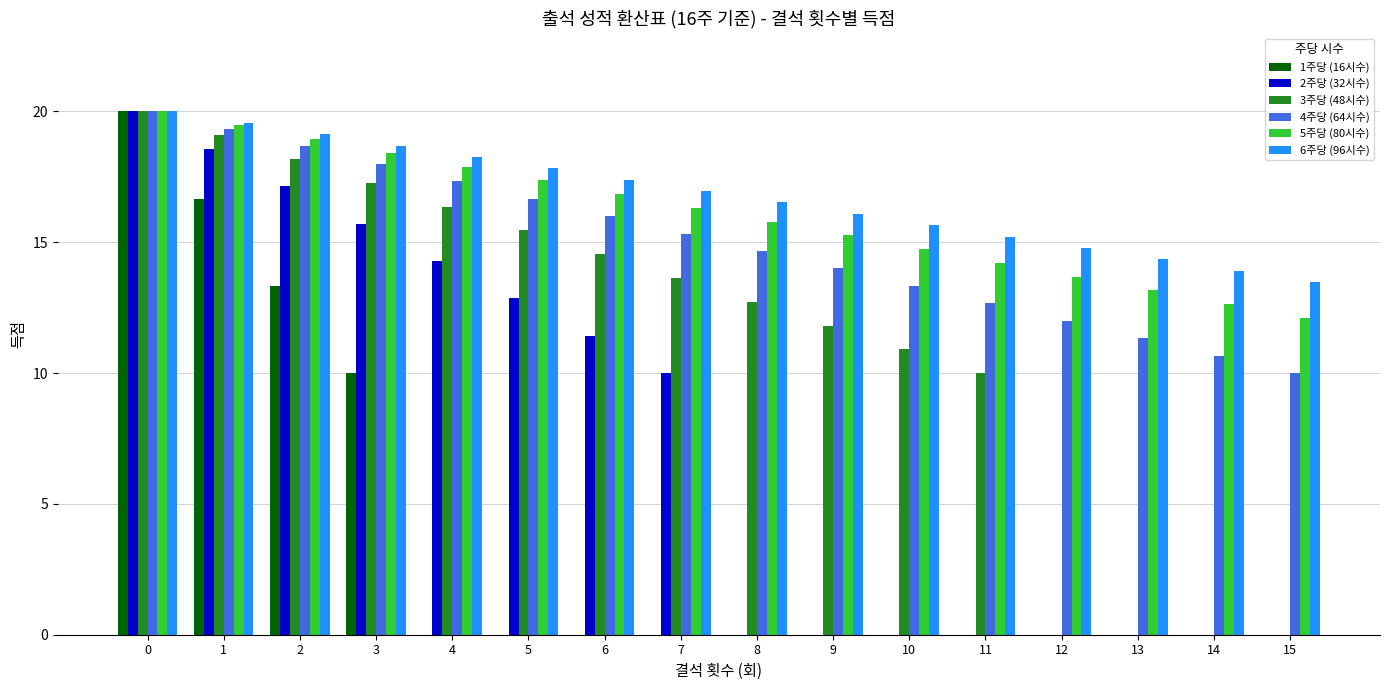

Is the value of 2주당 (32시수) at 8 greater than the value of 3주당 (48시수) at 4?

No